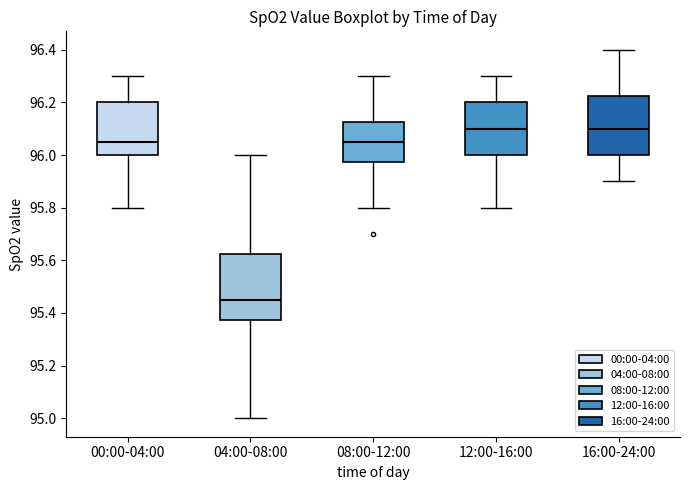

Where does the upper whisker of the box for 04:00-08:00 end on the y-axis? The values are not printed on the chart, so give them approximately, as read against the axis.

96.00